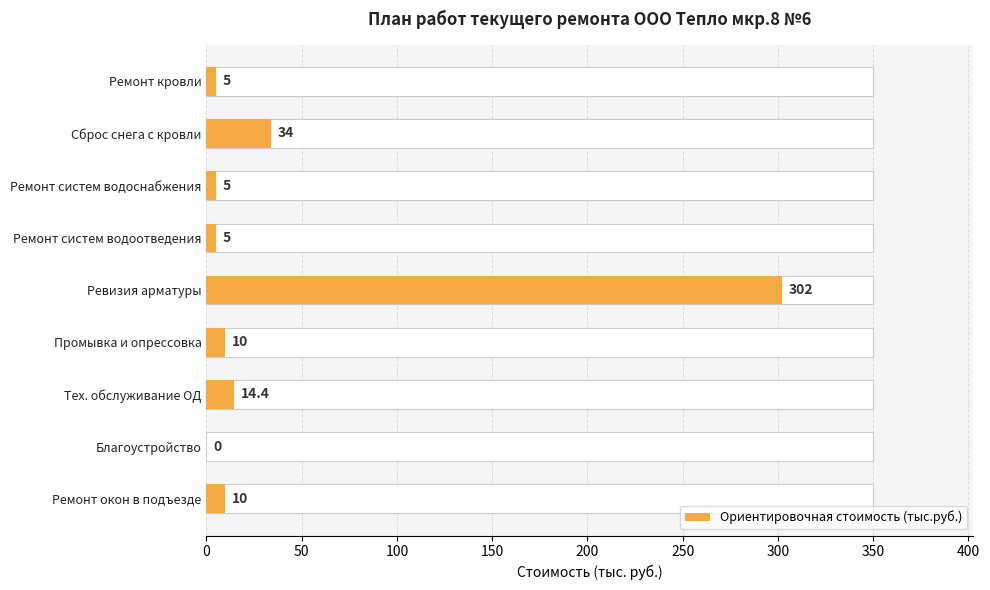

True or false: the data shows 10.0 at Промывка и опрессовка.

True